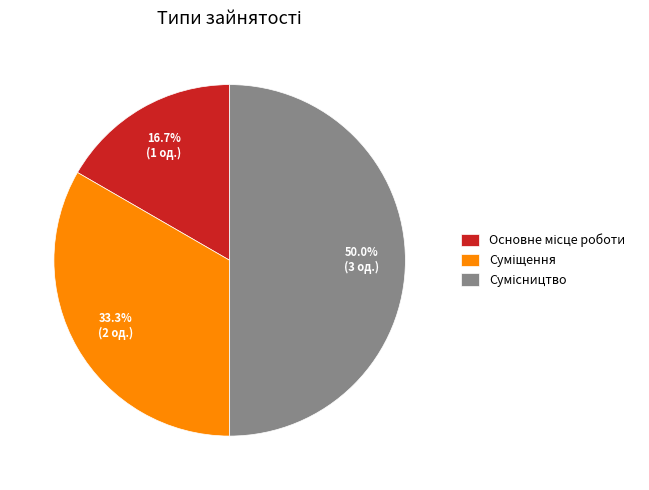

How many segments does this pie chart have?

3